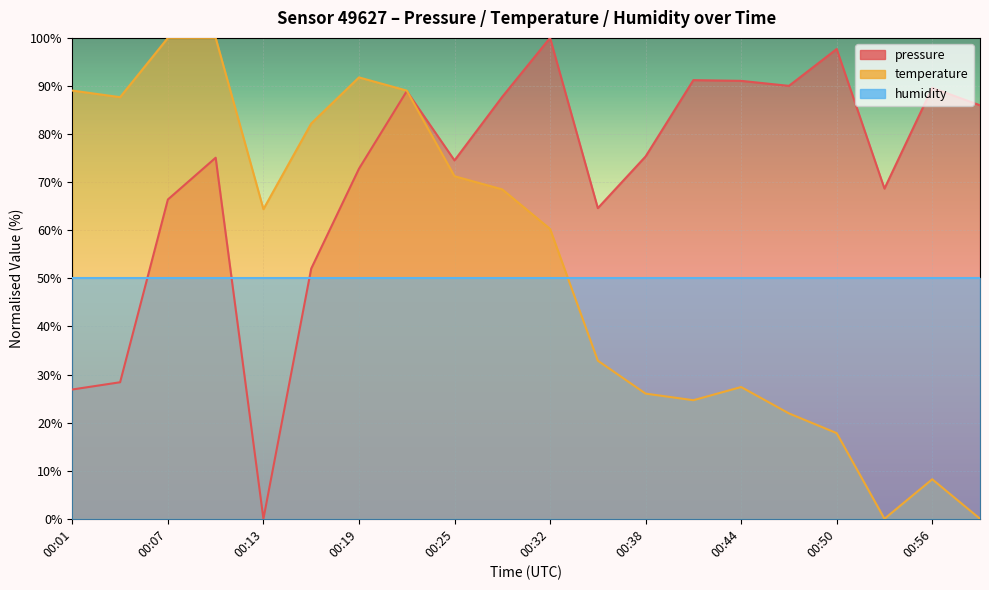

How many times do pressure and temperature cross each other?

1